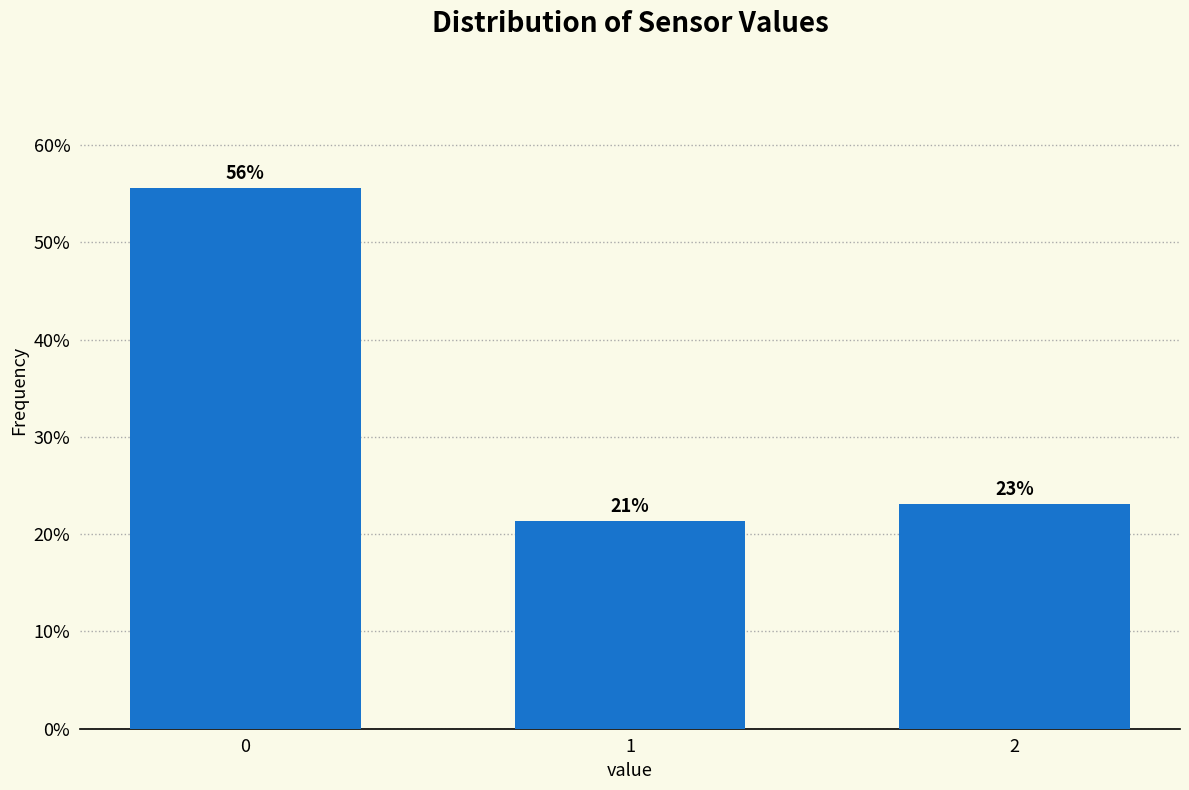

How many bars are there in total?

3